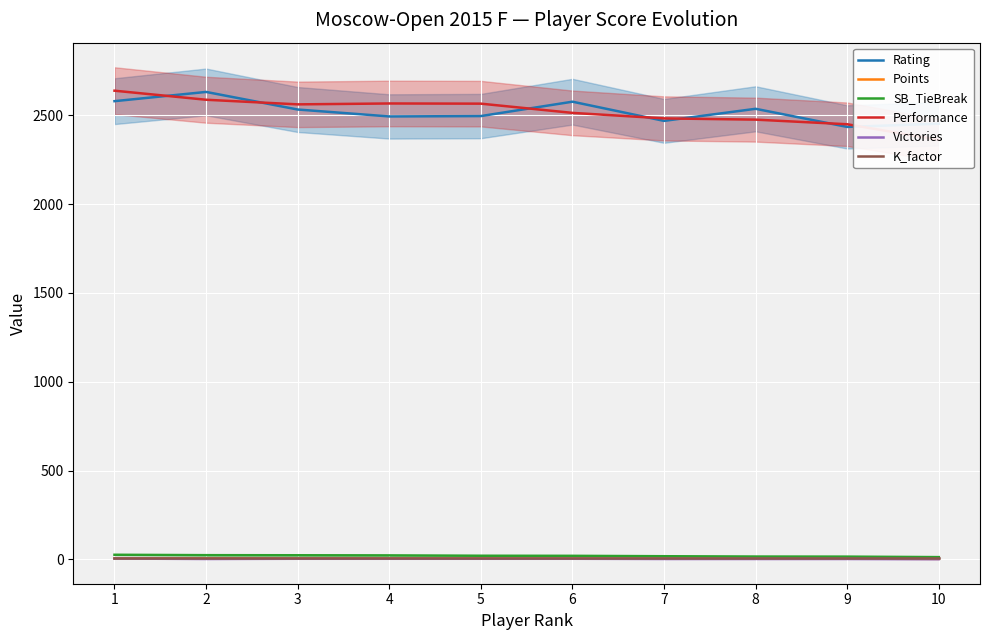

Rank the series at 4 from lowest to highest value.

Victories, Points, K_factor, SB_TieBreak, Rating, Performance